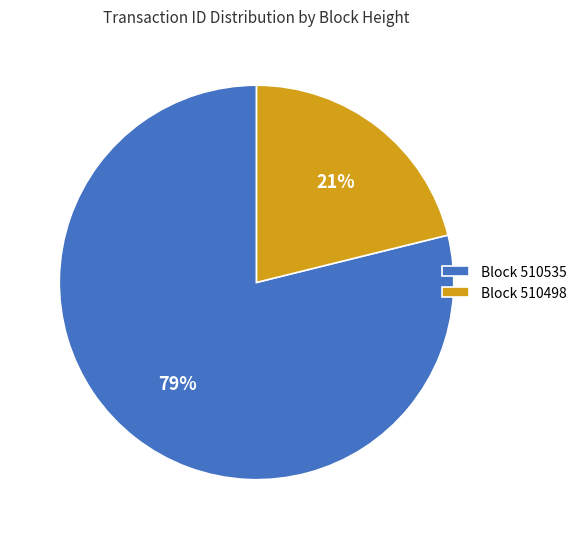

Which category has the biggest portion of the pie?

Block 510535